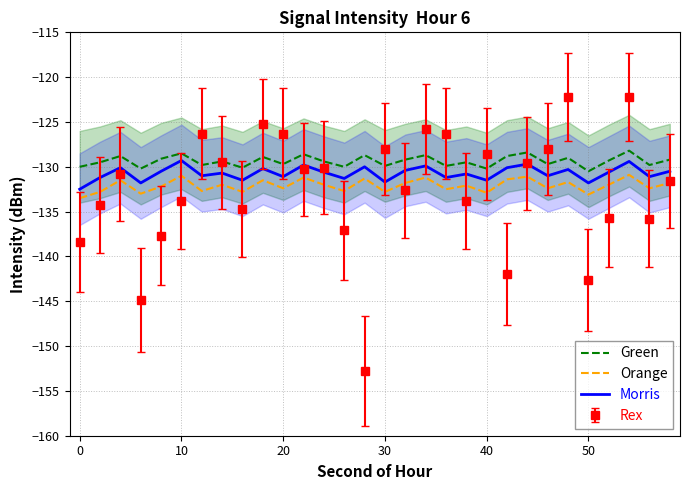

In Green, how many points are higher than both neighbors (excluding endpoints)?

11